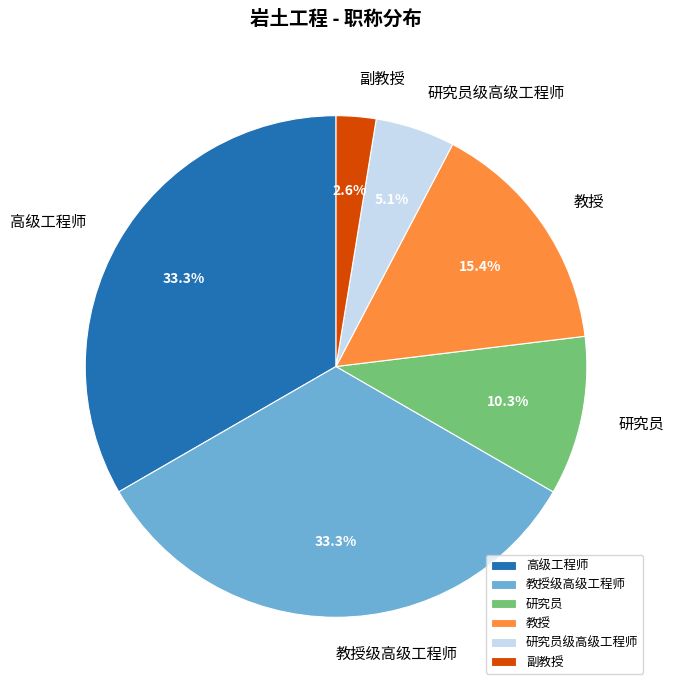

To the nearest percent, what is the average slice percentage?

17%